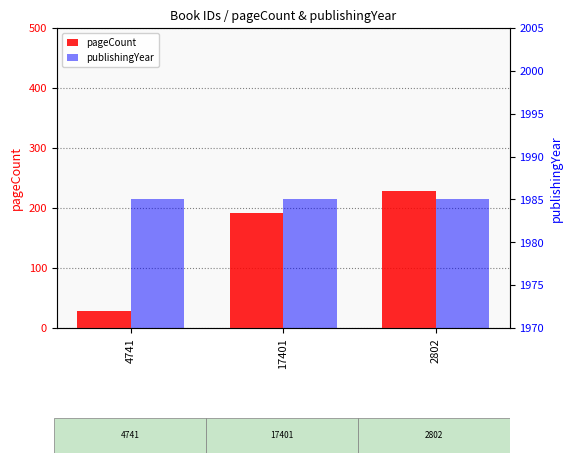

What is the value of the pageCount bar at the 3rd from the left?

228